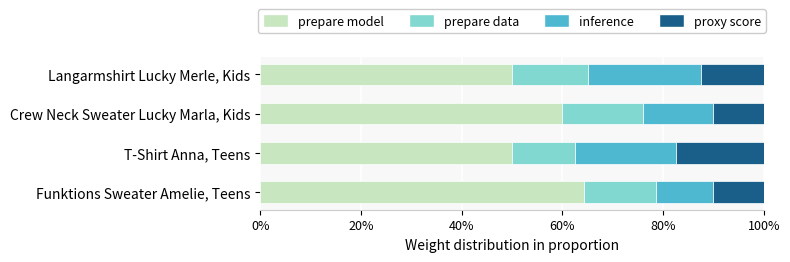

What is the sum of all prepare model values?

224.3